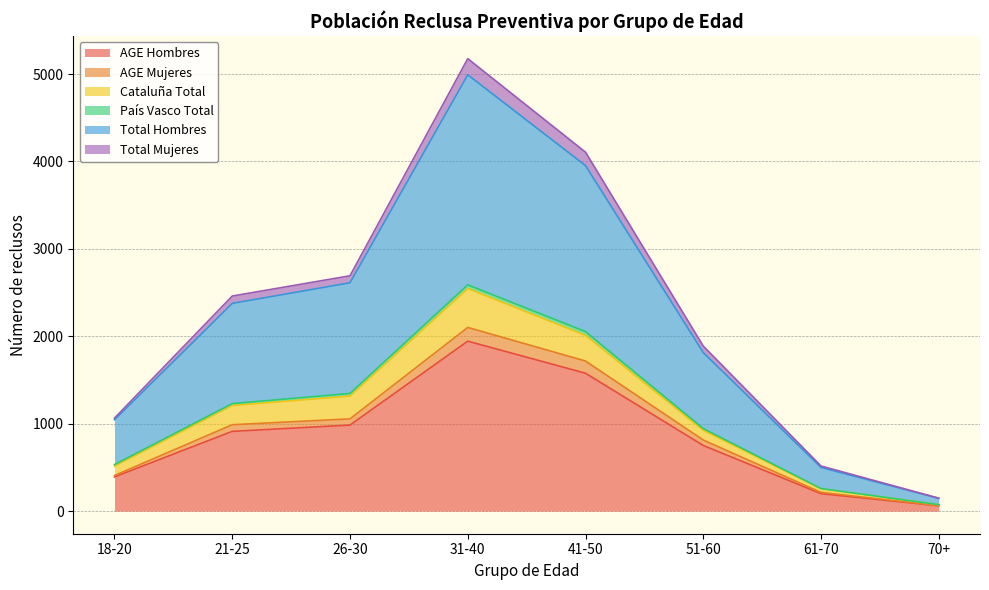

Is it true that Total Hombres equals 838 at 61-70?

False